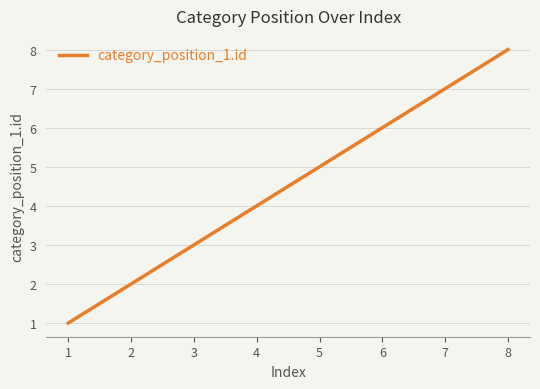

True or false: there are more than 1 points higher than both neighbors.

False